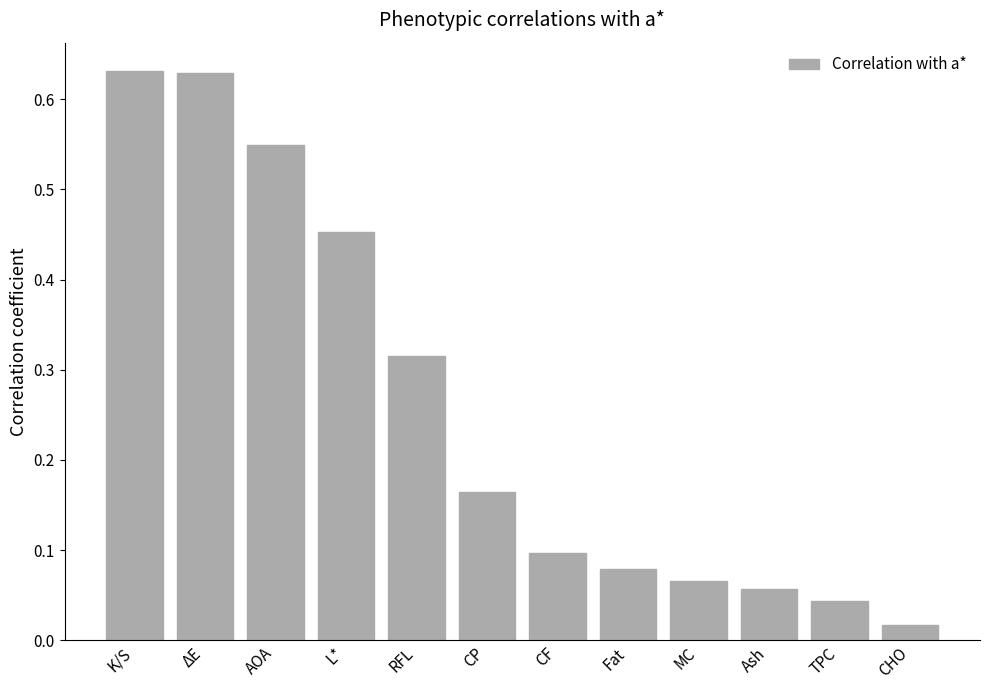

Which has a higher value, ΔE or TPC?

ΔE